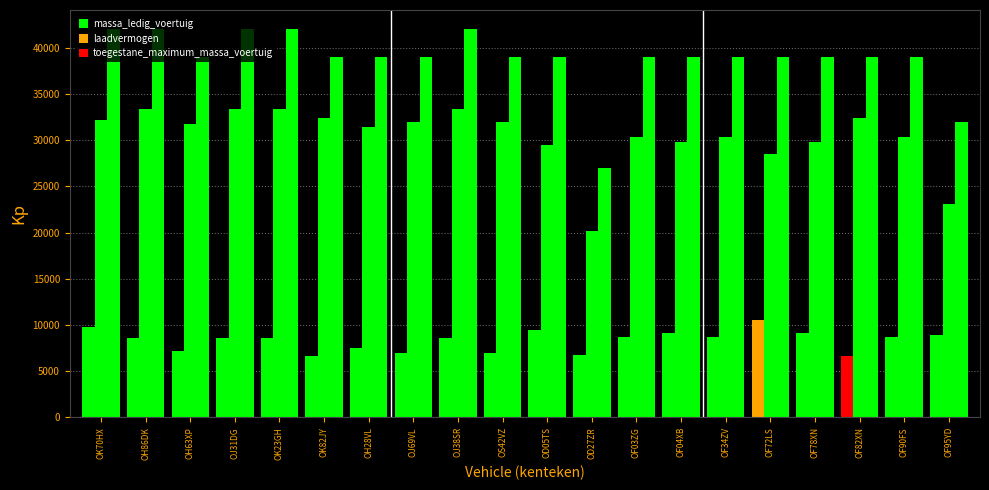

At how many categories does at least one series exceed 11657?

20